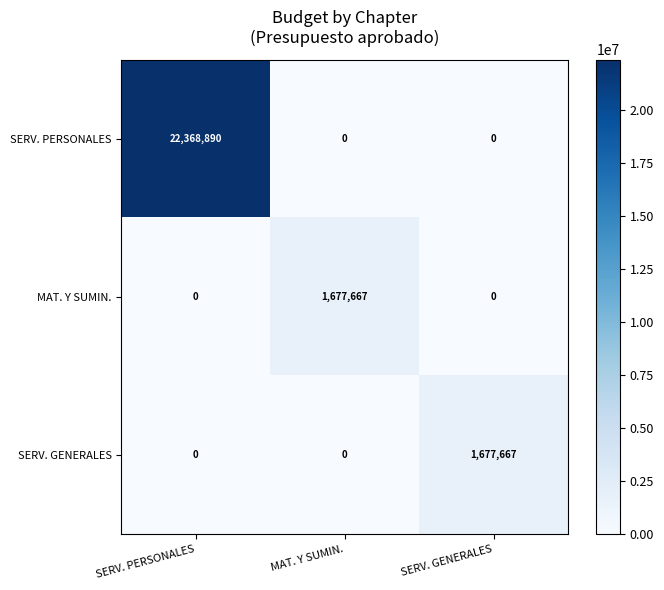

What is the spread (max minus min) of values at MAT. Y SUMIN.?

1677667